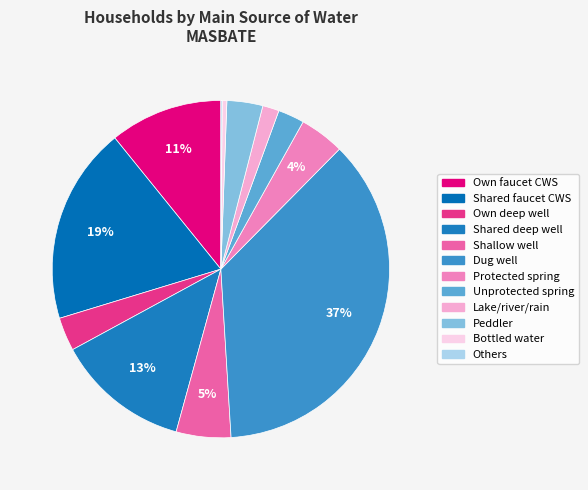

To the nearest percent, what is the average slice percentage?

8%